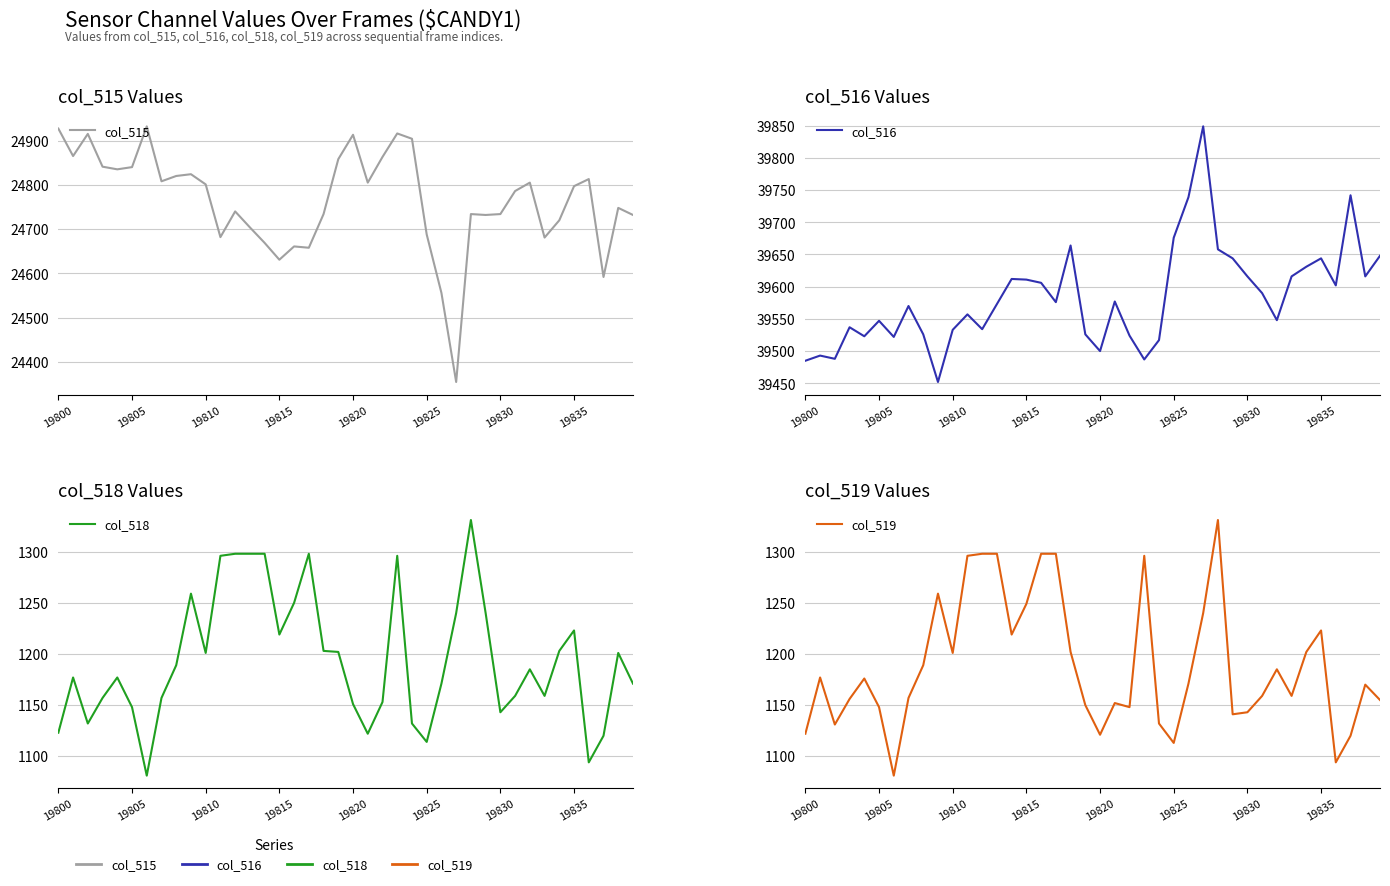

In col_515, how many points are lower than both neighbors (excluding endpoints)?

11